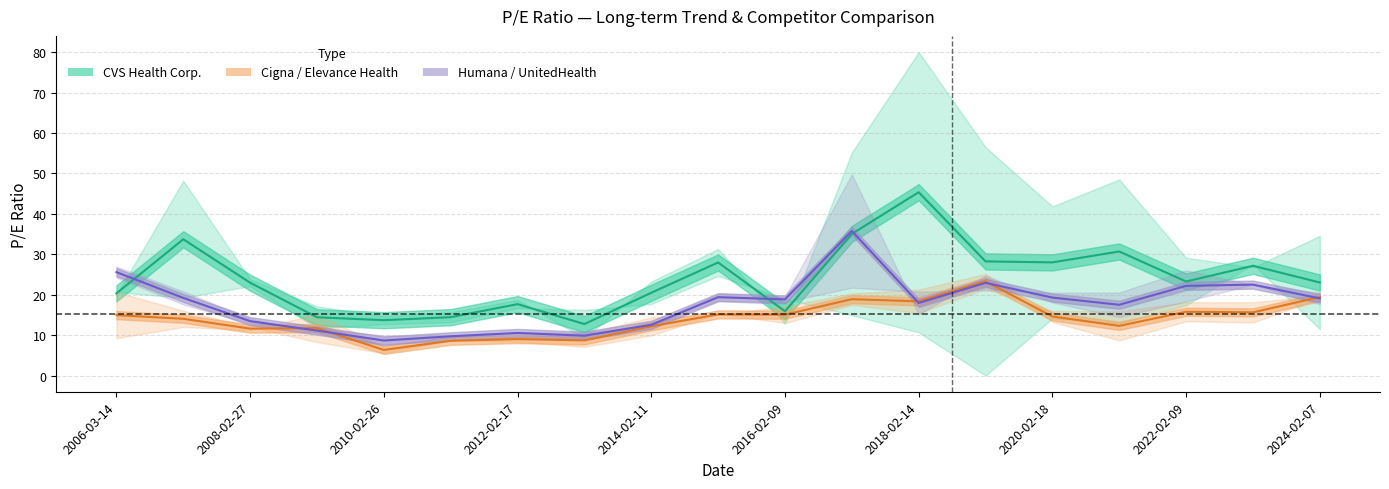

Does the chart display data point markers on the line(s)?

No